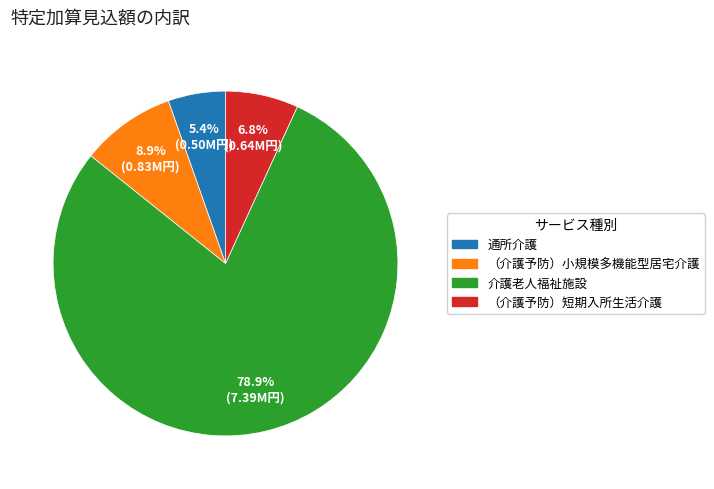

Does any single category account for the majority?

Yes